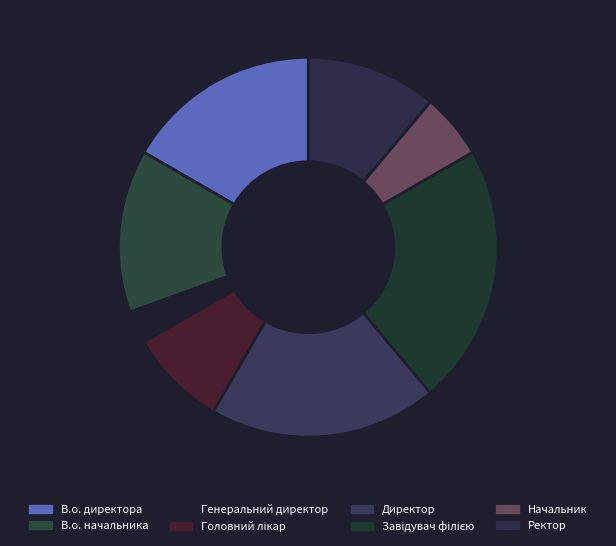

Approximately how many times larger is the value at Завідувач філією compared to В.о. начальника?

1.6